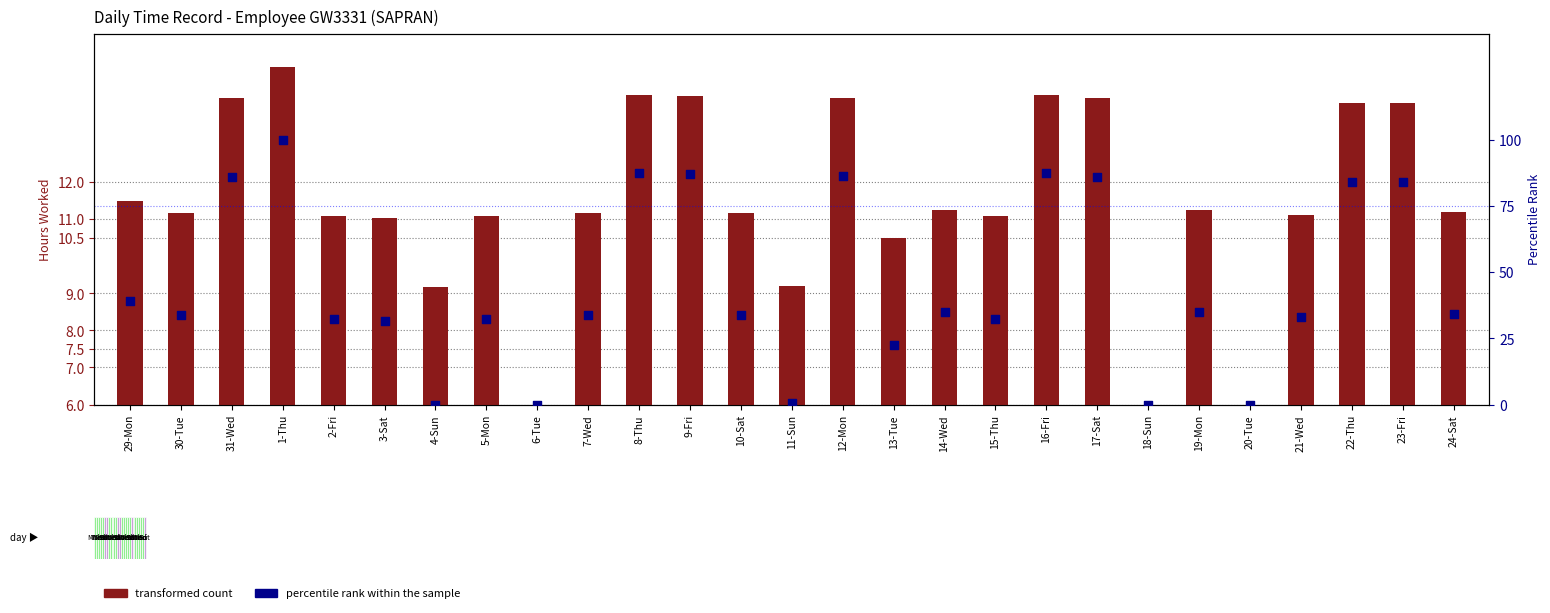

Is the value of transformed count at 29-Mon greater than the value of percentile rank within the sample at 12-Mon?

No